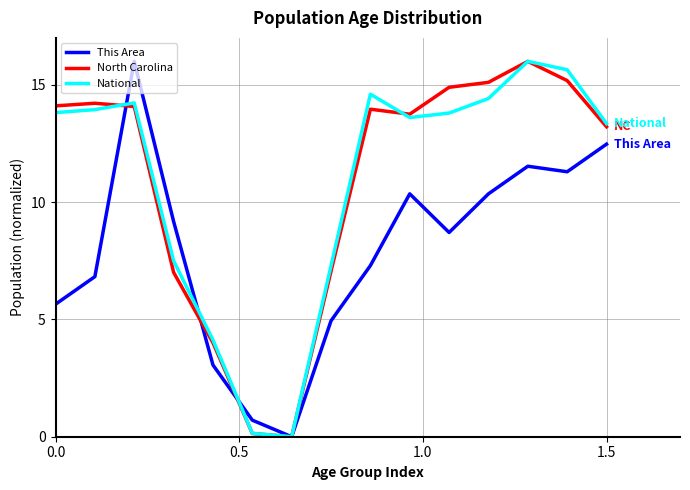

Does the chart display data point markers on the line(s)?

No